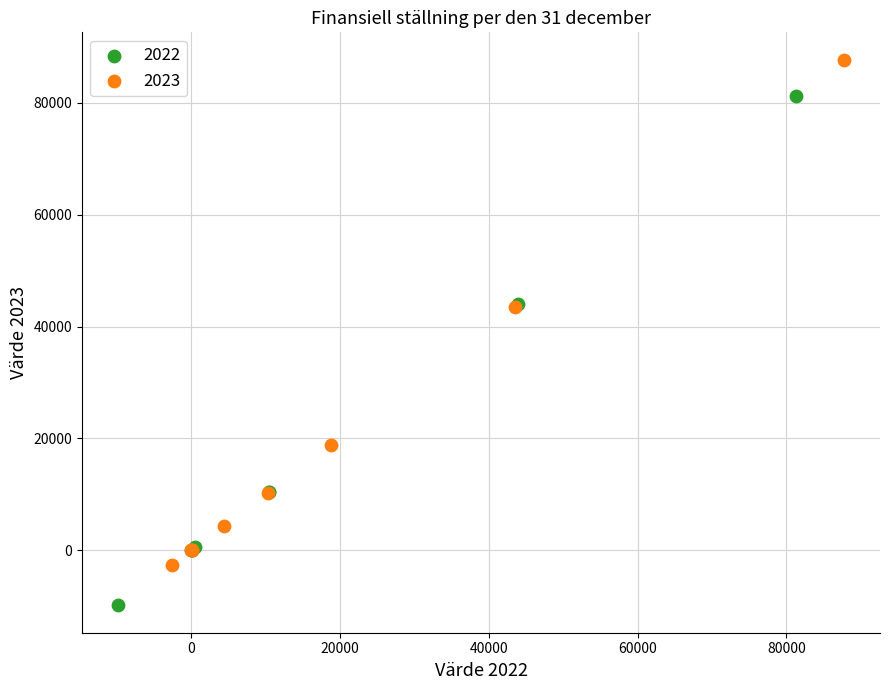

Which series reaches the maximum Y coordinate?

2023